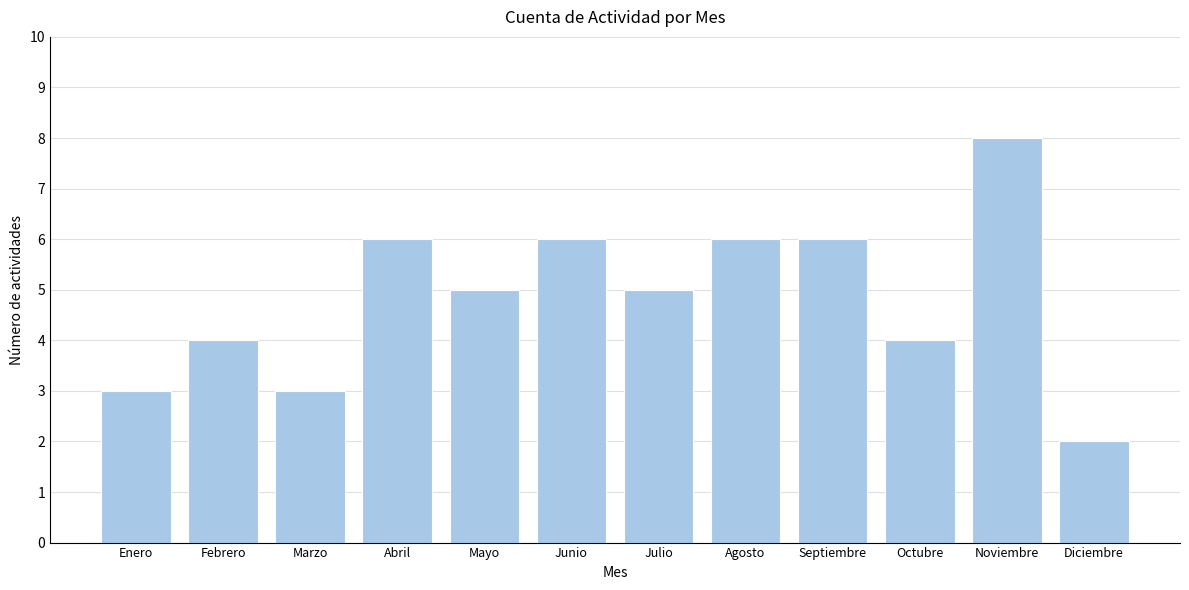

Reading right to left, extract all data points from this chart.

2	8	4	6	6	5	6	5	6	3	4	3